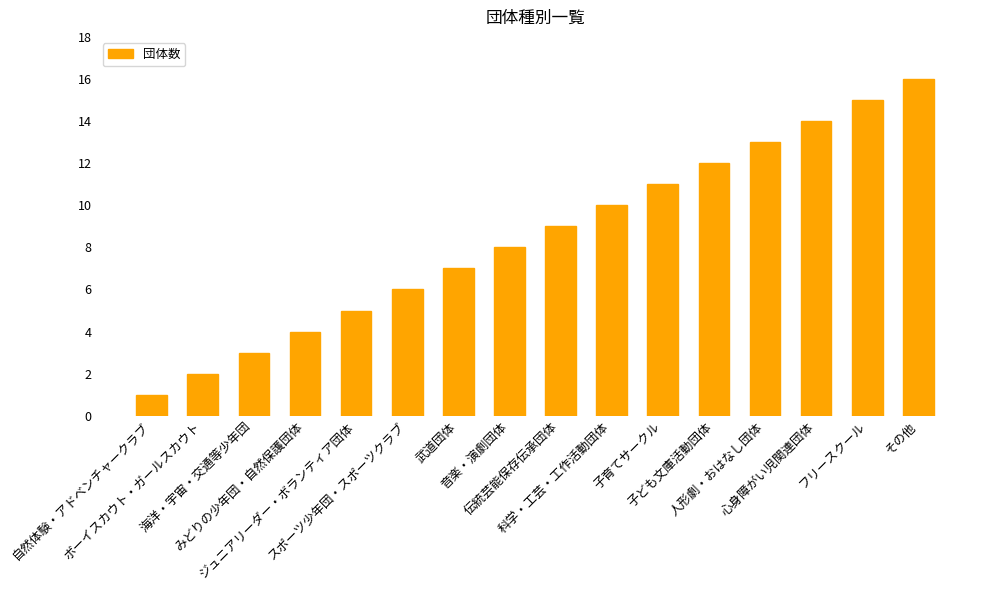

How many values are below 9?

8